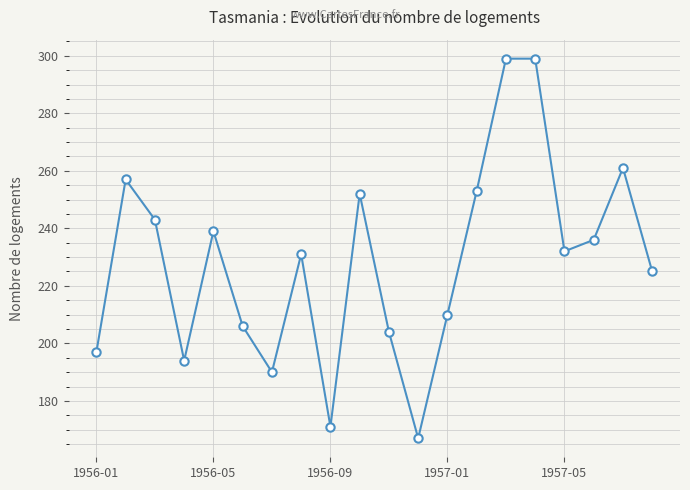

What is the value of the 8th point from the left?

231